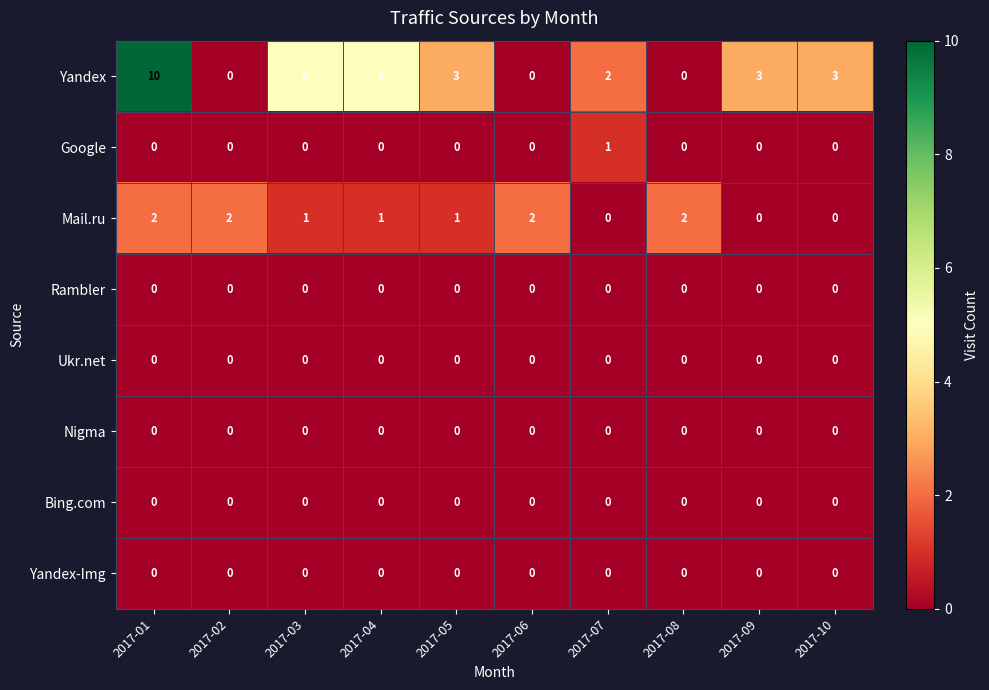

At which category is the sum across all series the highest?

2017-01